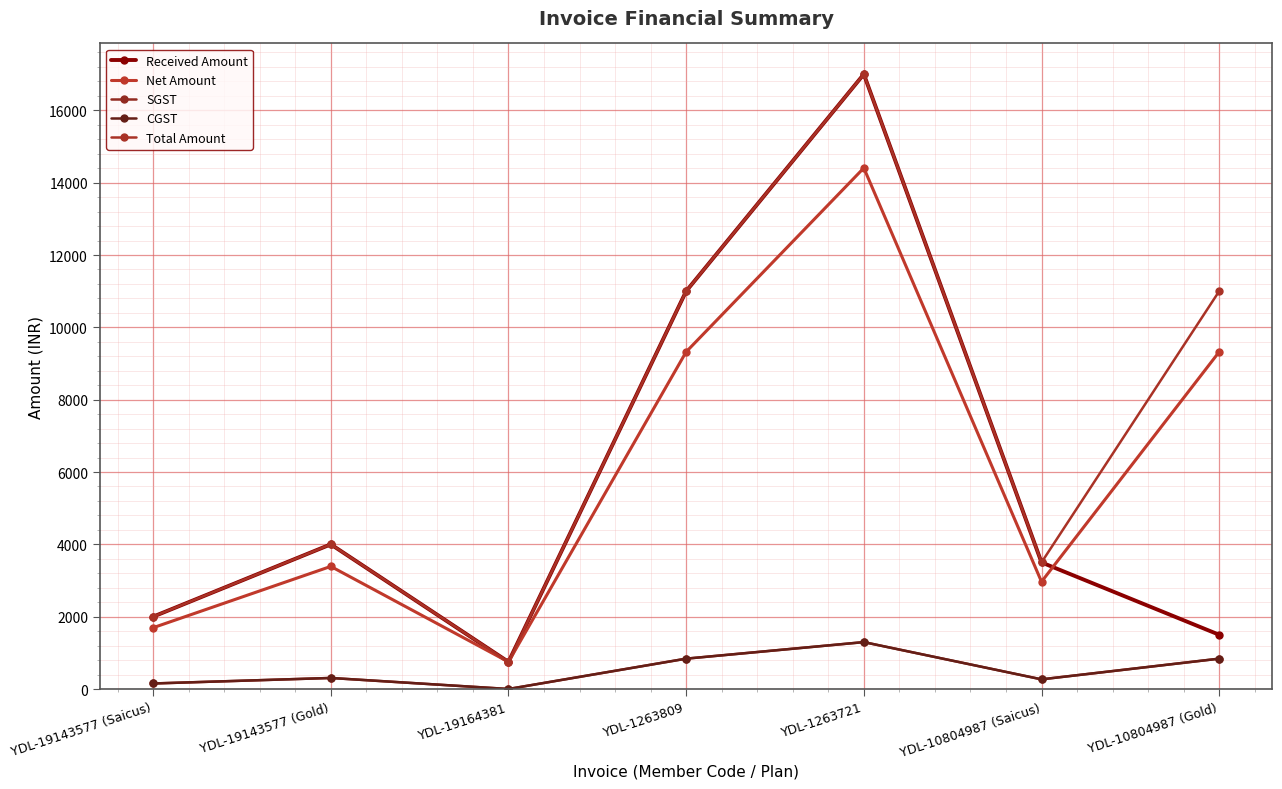

At which label is CGST closest to 648?

YDL-1263809